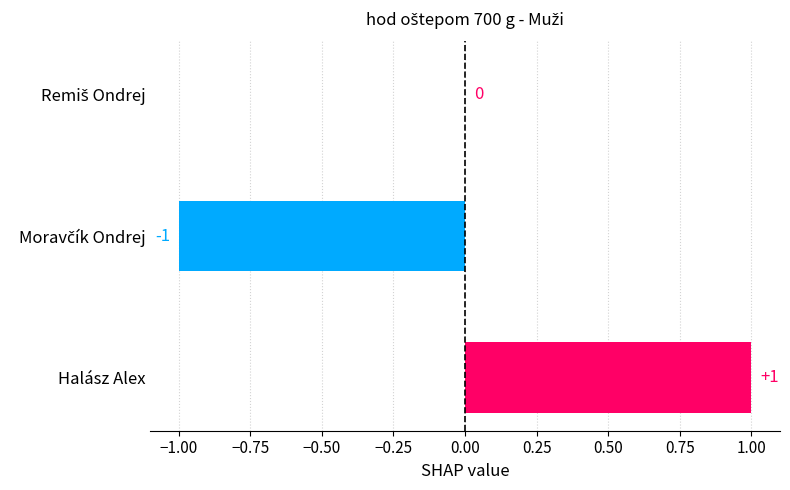

Which category has the highest value across all series?

Halász Alex